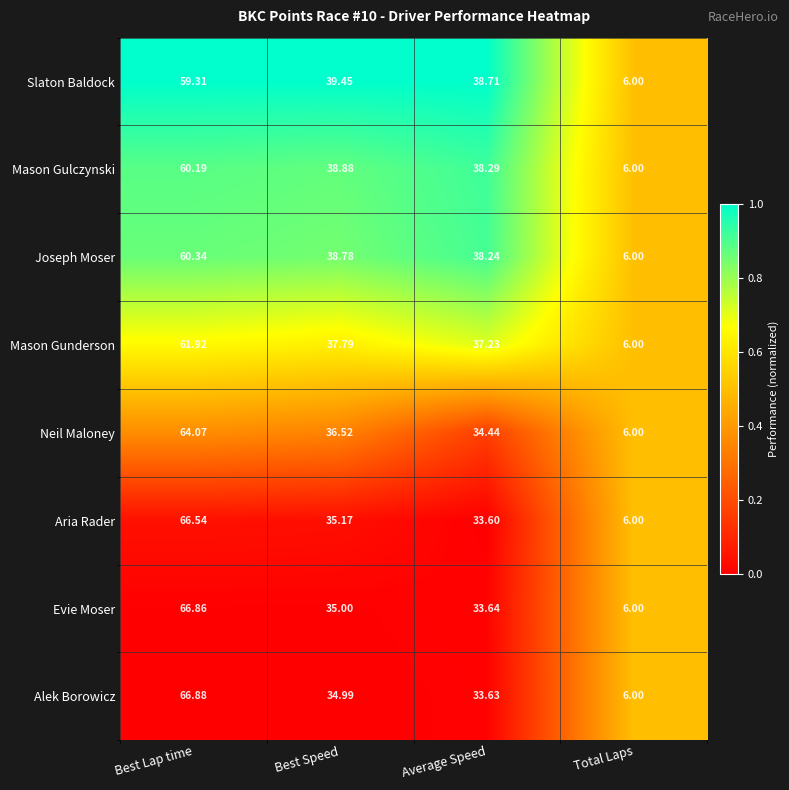

What is the maximum value shown in the chart?

66.9